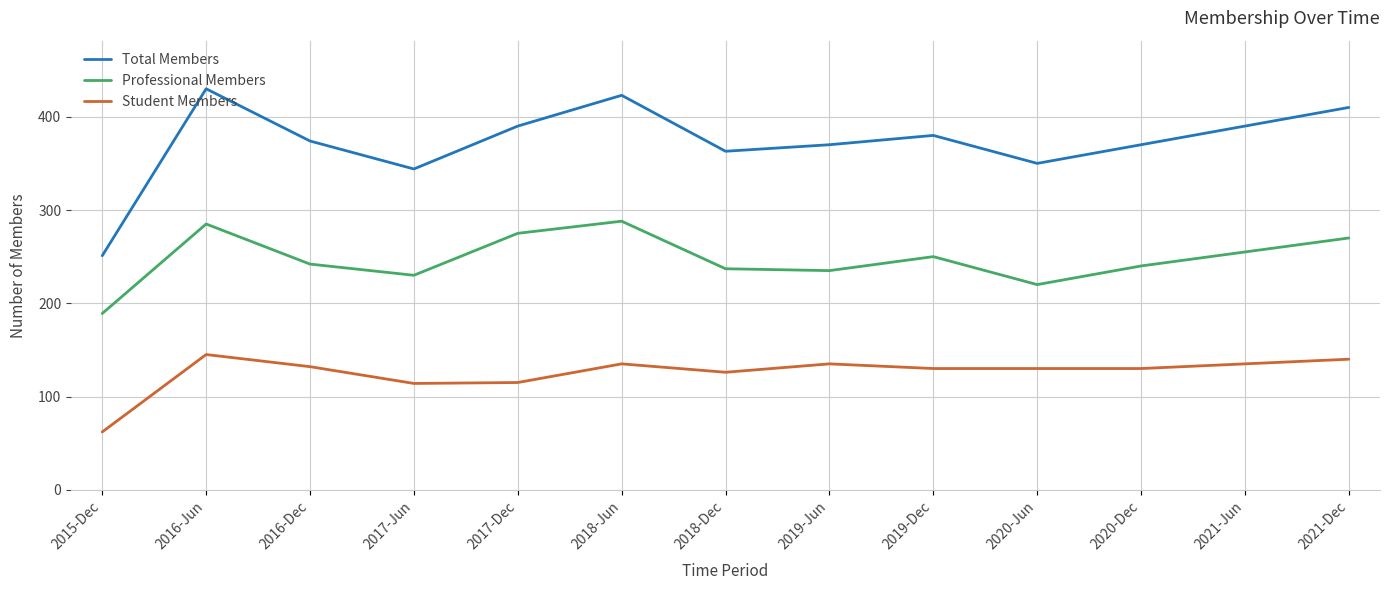

Rank the series by their average value, from highest to lowest.

Total Members, Professional Members, Student Members